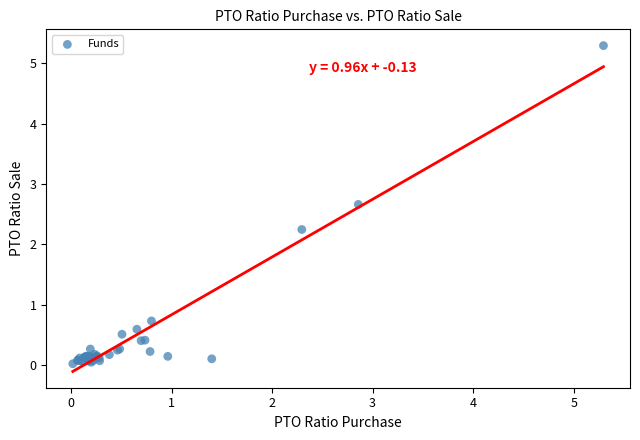

What Y value in the scatter plot is closest to 2?

2.2